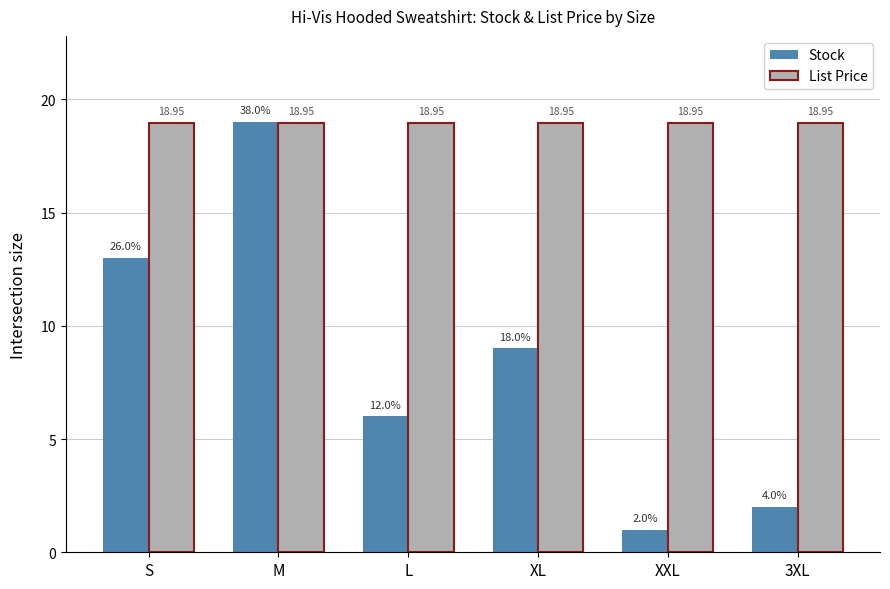

Which category has the highest value across all series?

M